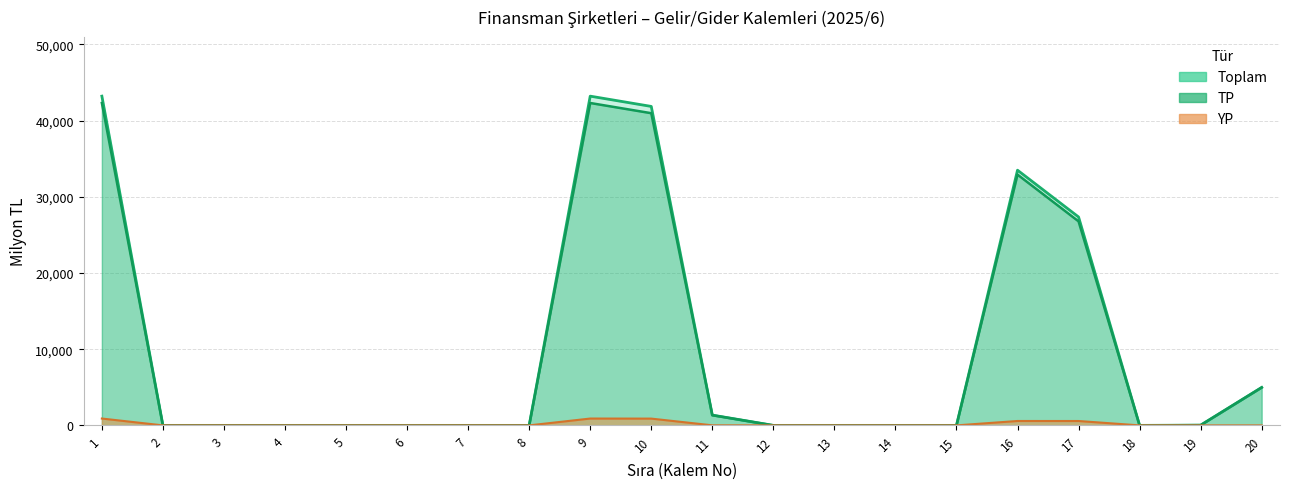

What is the sum of all TP values?

191612